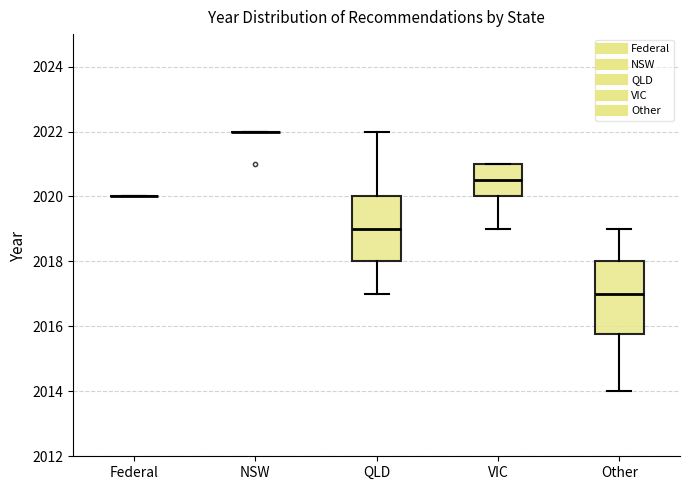

Reading left to right, read every box against the y-axis: the position of its median line, the range the box covers, and the ends of its whiskers. The values are not printed on the chart, so give them approximately, as read against the axis.

Federal: box collapsed to a line at 2020.0, whiskers 2020.0 to 2020.0
NSW: box collapsed to a line at 2022.0, whiskers 2022.0 to 2022.0
QLD: median 2019.0, box 2018.0 to 2020.0, whiskers 2017.0 to 2022.0
VIC: median 2020.6, box 2020.0 to 2021.0, whiskers 2019.0 to 2021.0
Other: median 2017.0, box 2015.8 to 2018.0, whiskers 2014.0 to 2019.0